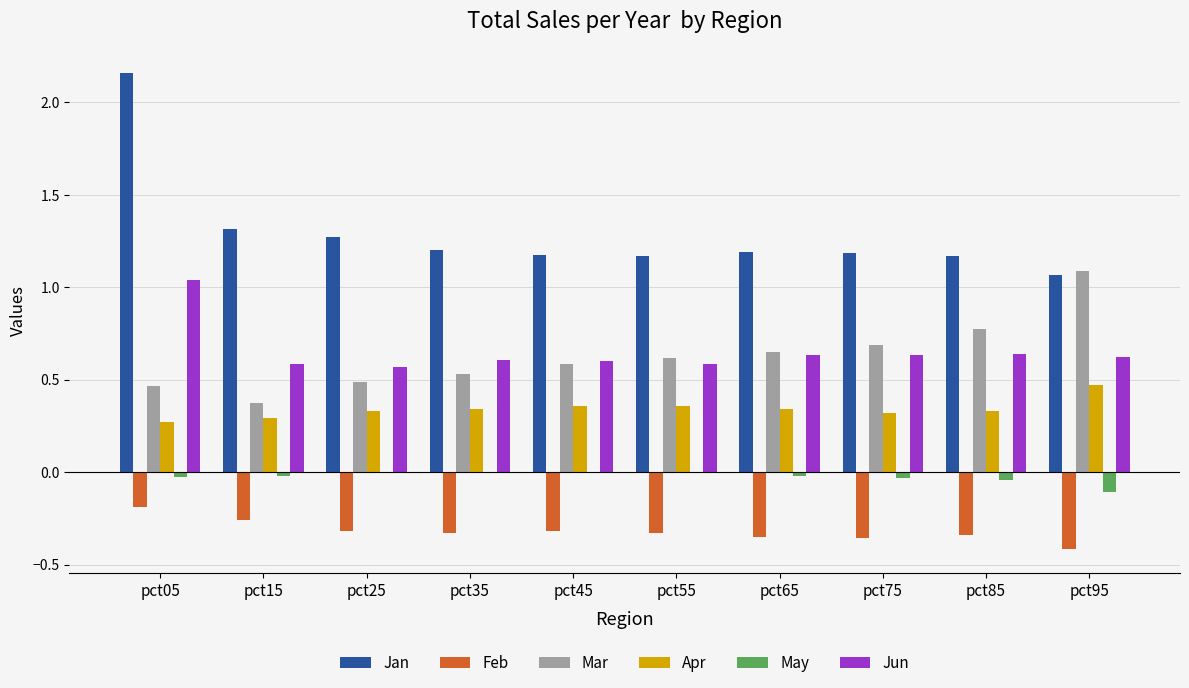

Which series has the largest total across all categories?

Jan